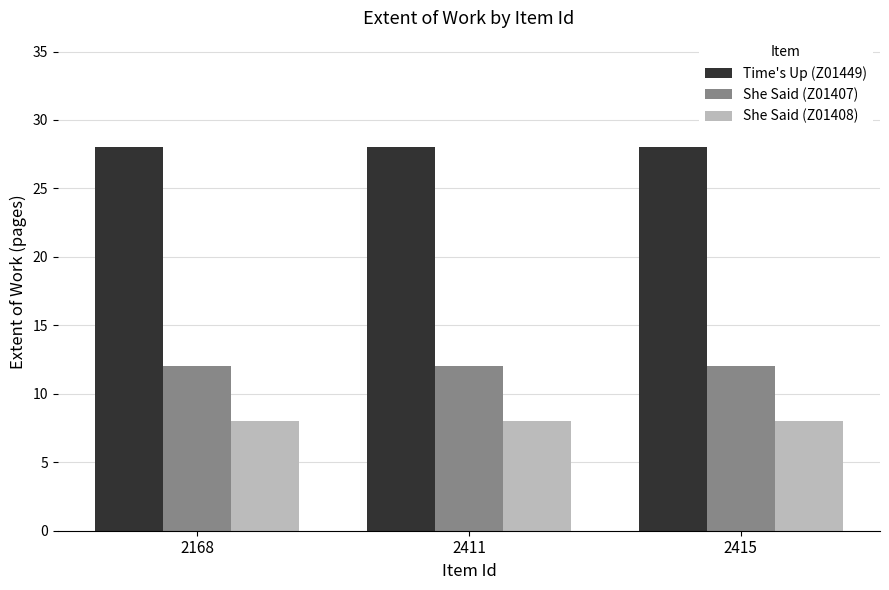

Which series has the largest total across all categories?

Time's Up (Z01449)